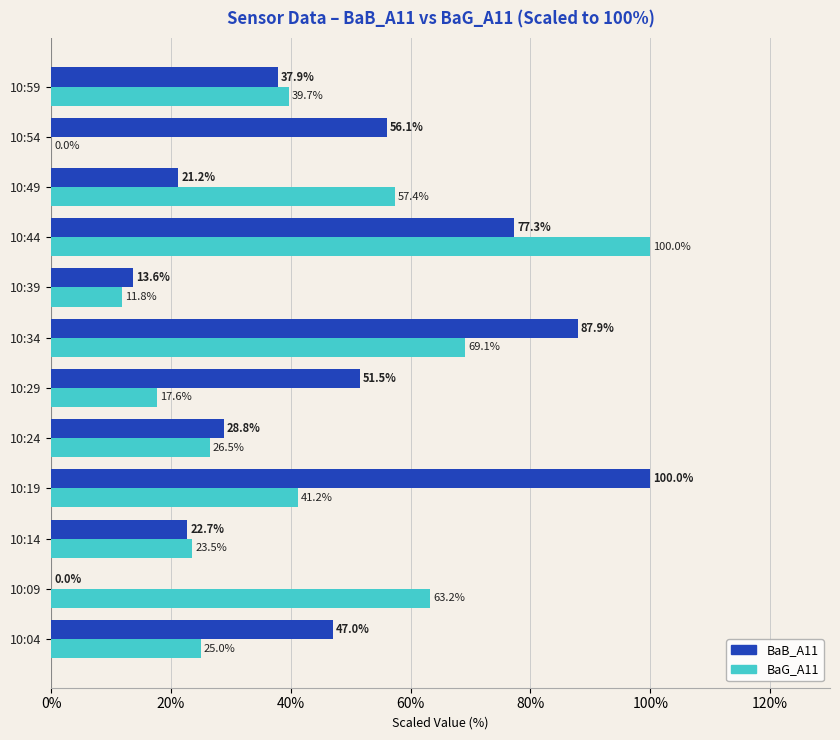

At which category is the sum across all series the highest?

10:44